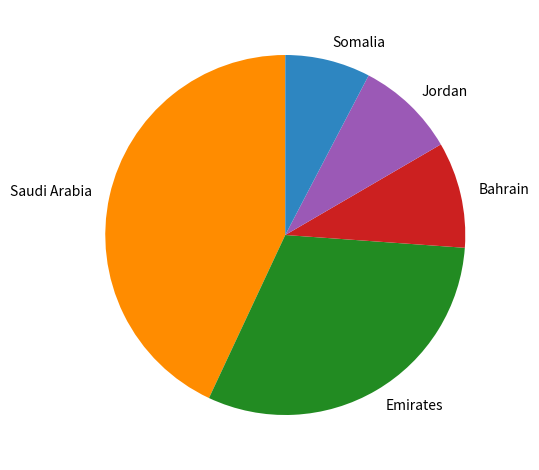

Combined, do Emirates and Jordan account for over 50%?

No